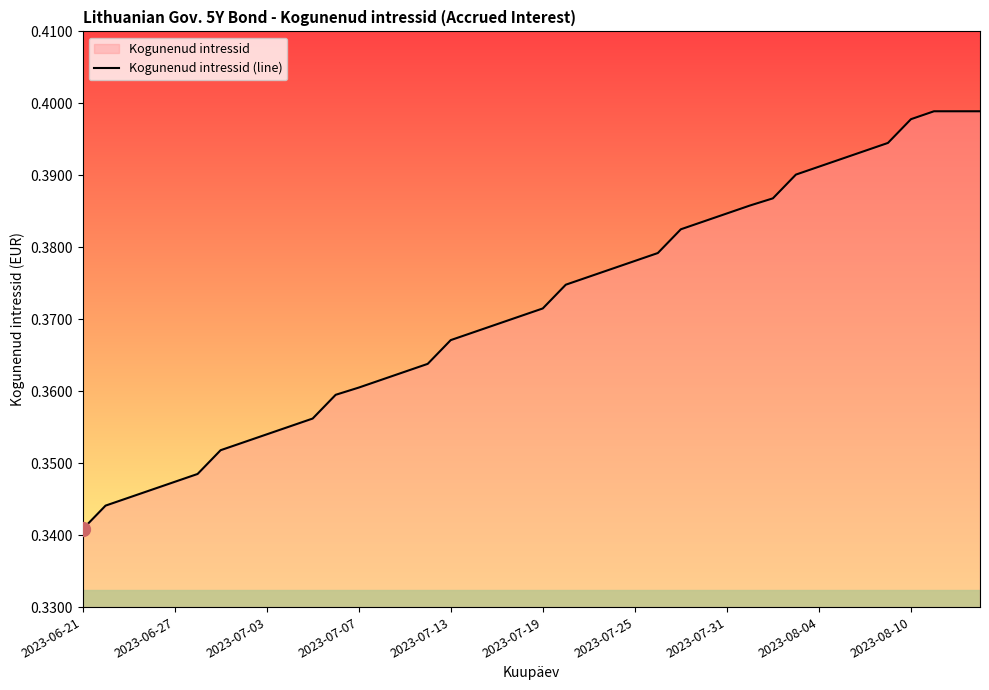

Where is the data nearest to the value 0?

2023-06-21